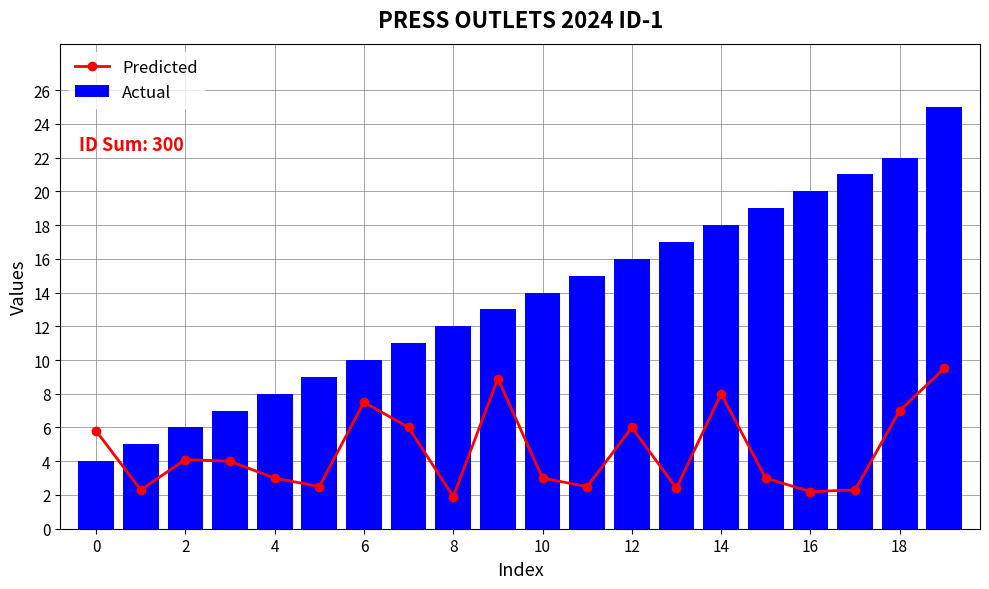

Read the Actual value at 18.

22